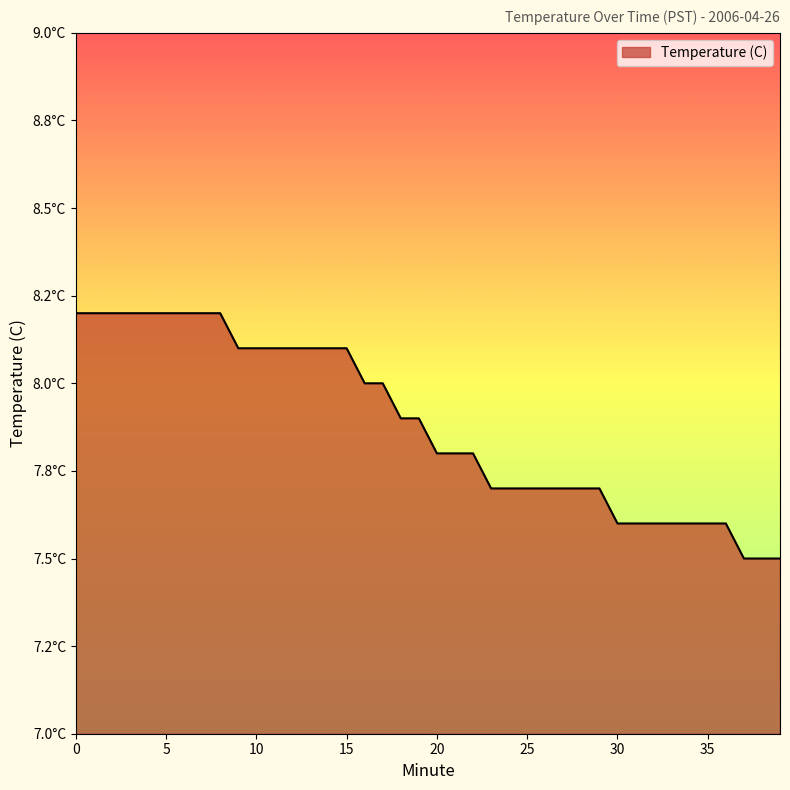

Does the chart have visible grid lines?

No